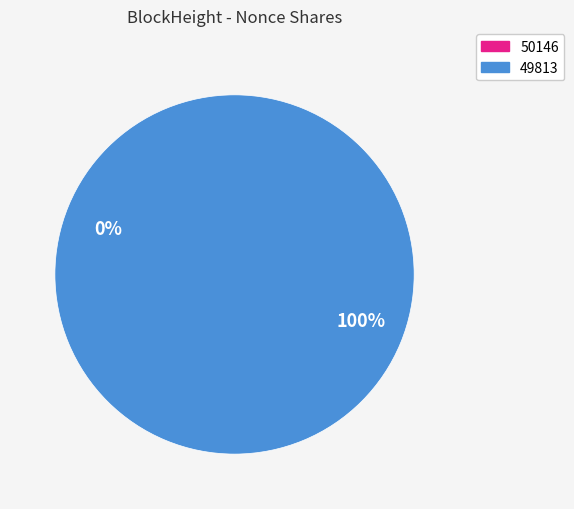

True or false: 49813 accounts for 99% of the total.

False